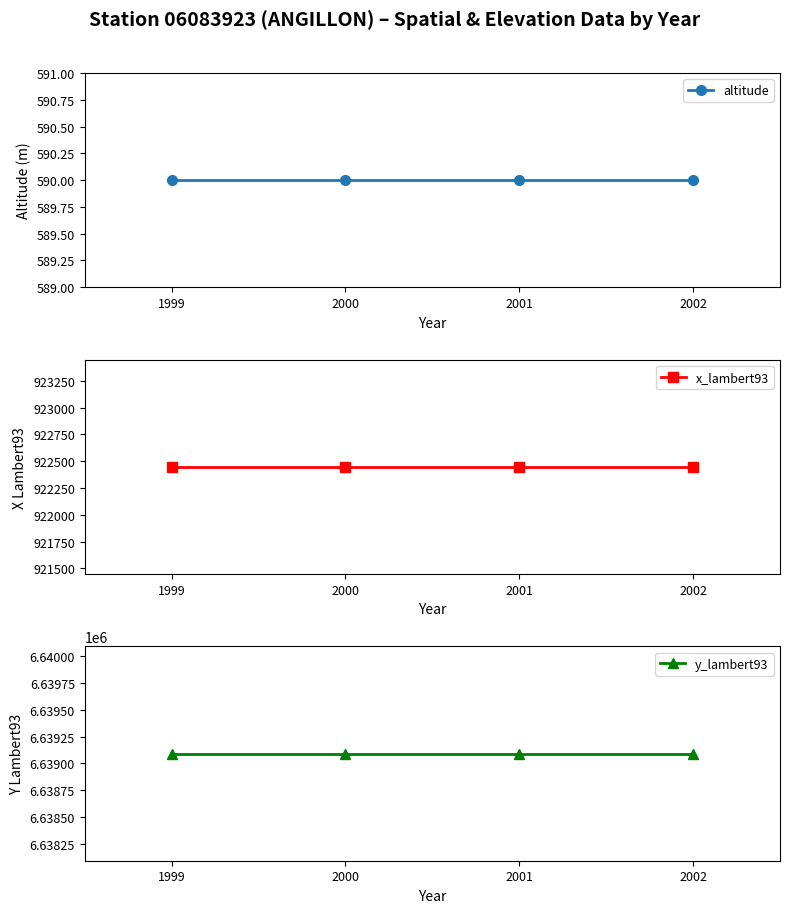

List the series in order of their peak value, lowest first.

altitude, x_lambert93, y_lambert93